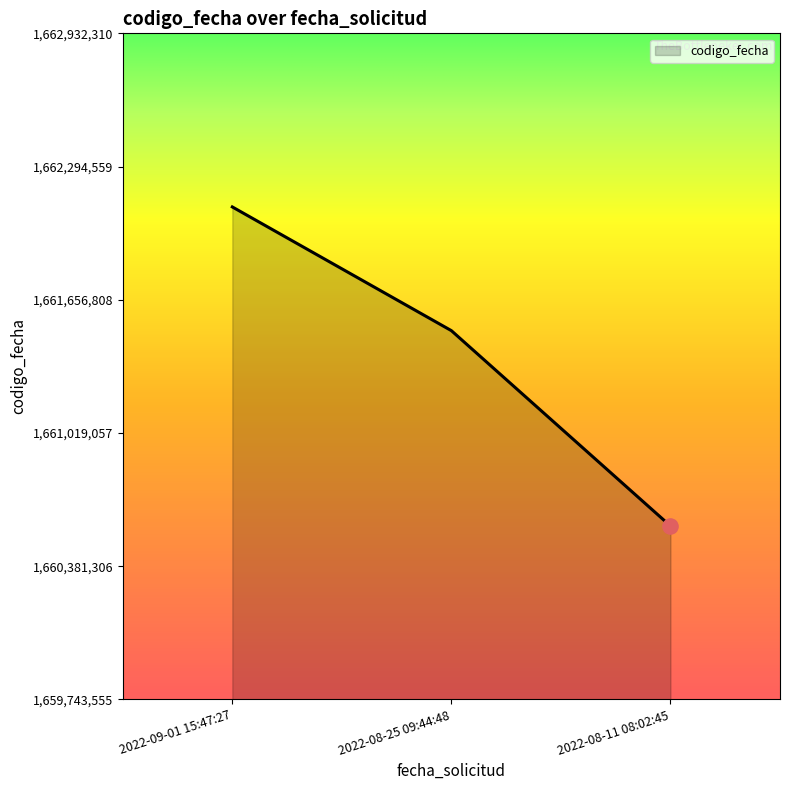

What is the change in value from 2022-08-25 09:44:48 to 2022-08-11 08:02:45?

-935133